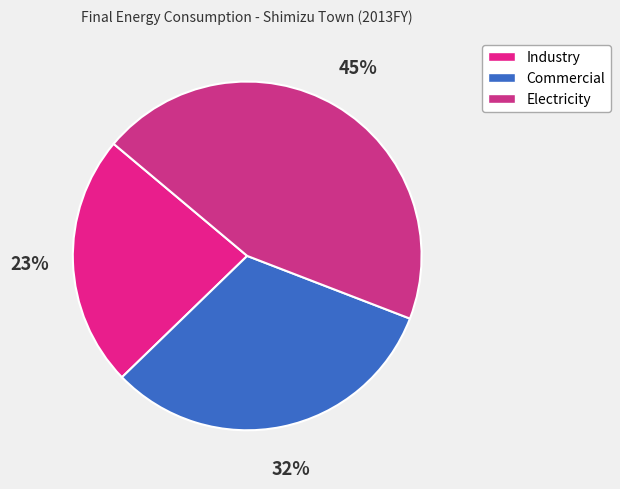

Rank the categories by value from highest to lowest.

Electricity, Commercial, Industry